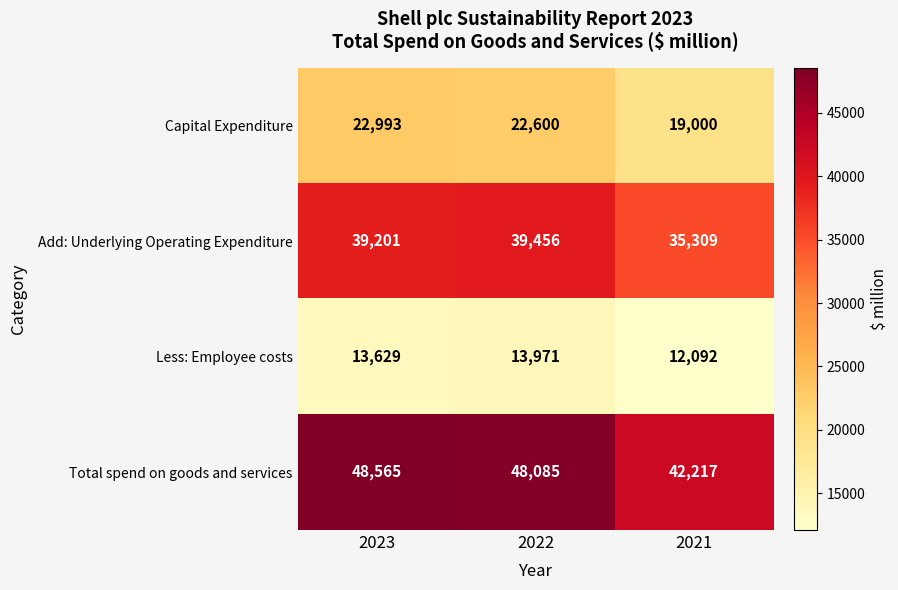

Which series changed the most between 2023 and 2021?

Total spend on goods and services